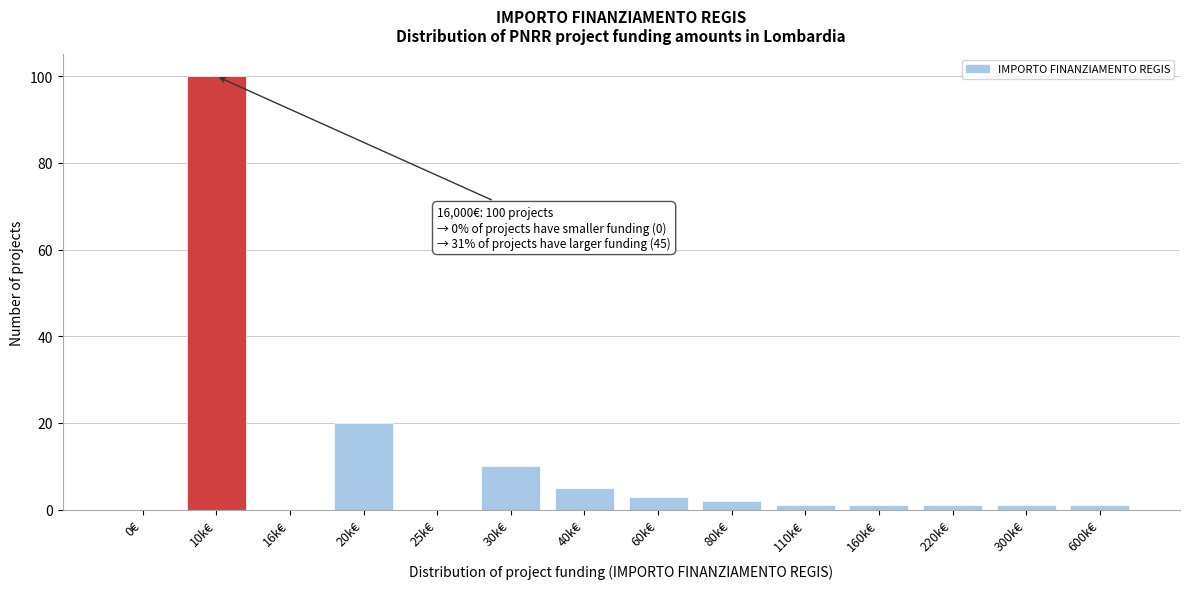

Reading left to right, list all the values displayed in this chart.

0€=0	10k€=100	16k€=0	20k€=20	25k€=0	30k€=10	40k€=5	60k€=3	80k€=2	110k€=1	160k€=1	220k€=1	300k€=1	600k€=1